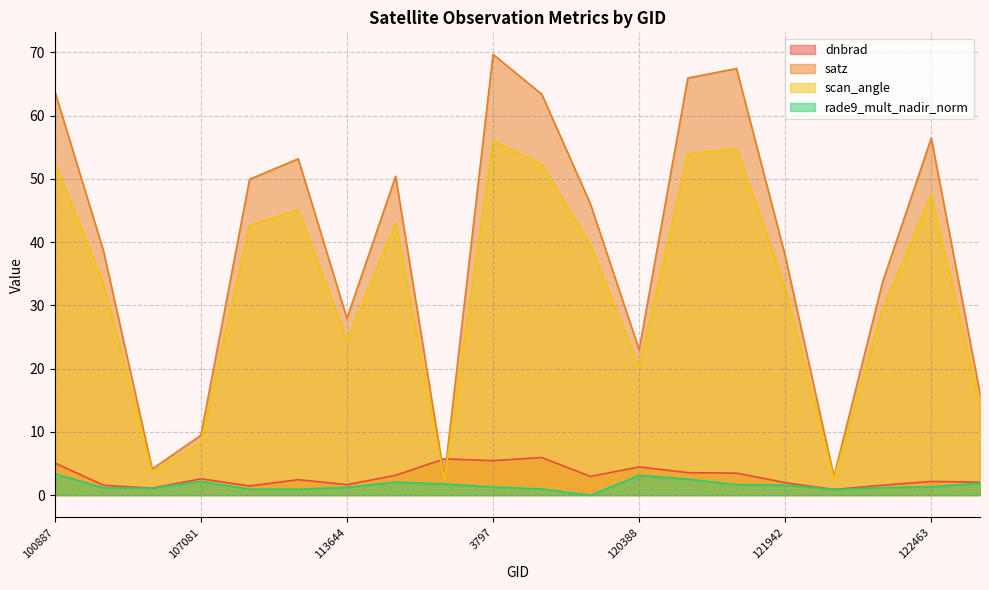

Between 119351 and 107081, which is larger?

119351